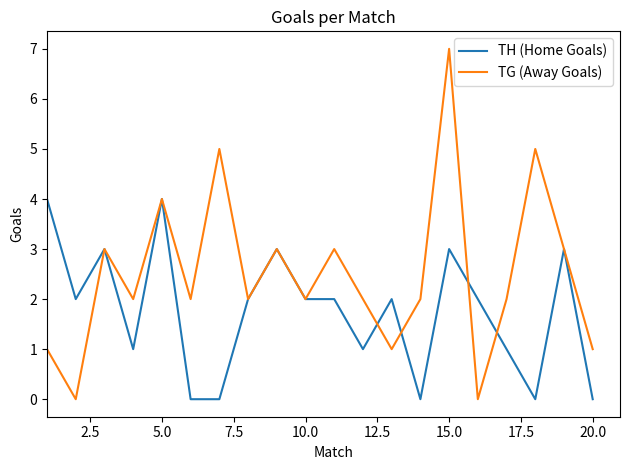

Which series has the widest spread of values?

TG (Away Goals)